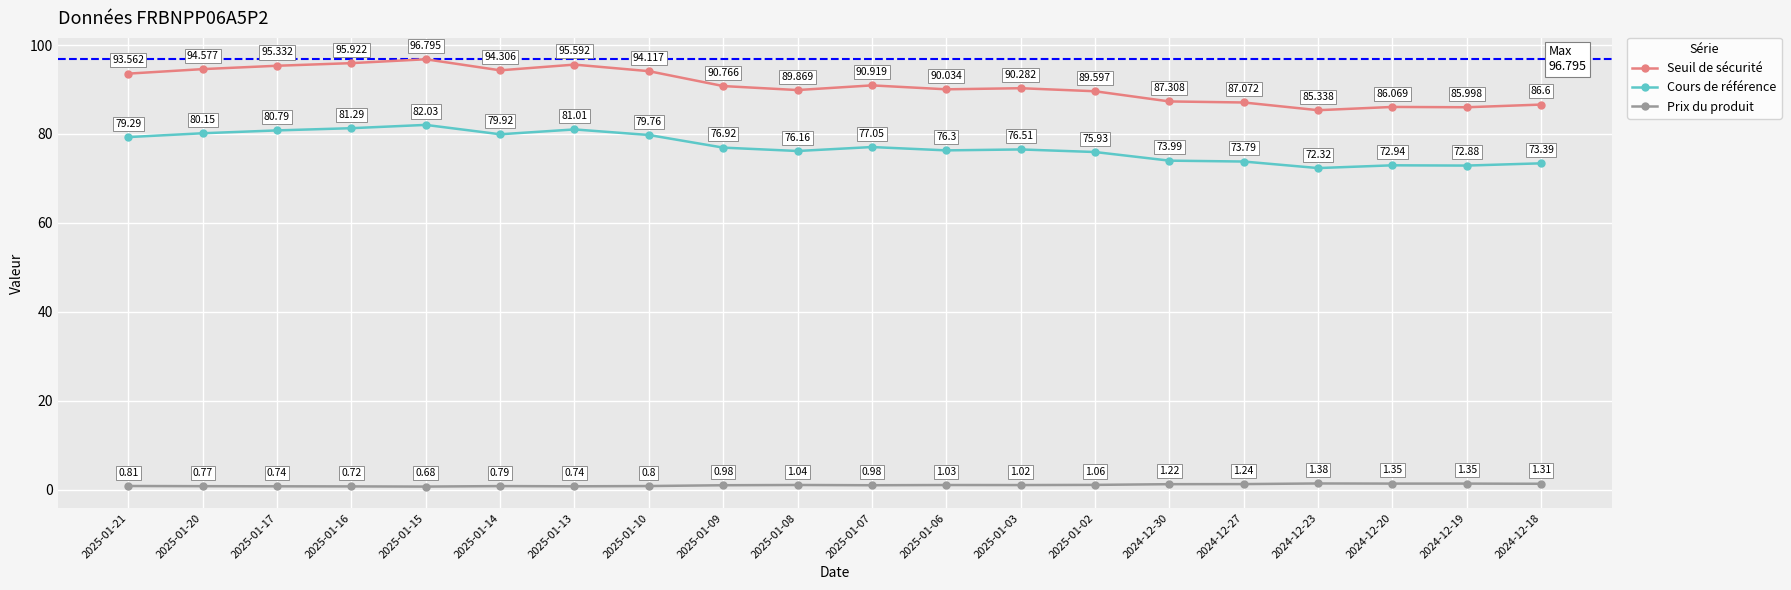

True or false: Cours de référence has a value of 81.0 at 2025-01-13.

True